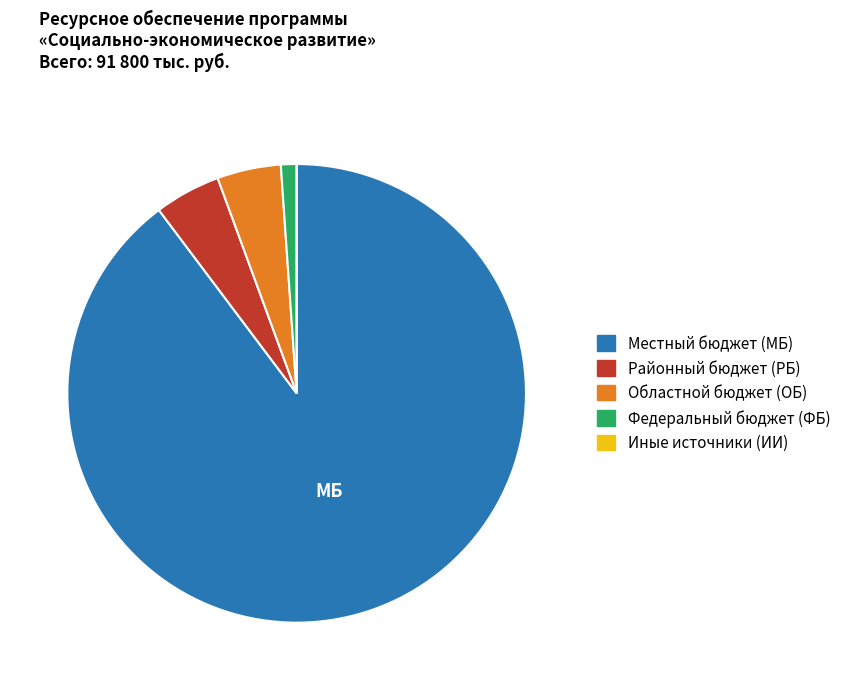

Which has a higher value, Районный бюджет (РБ) or Местный бюджет (МБ)?

Местный бюджет (МБ)